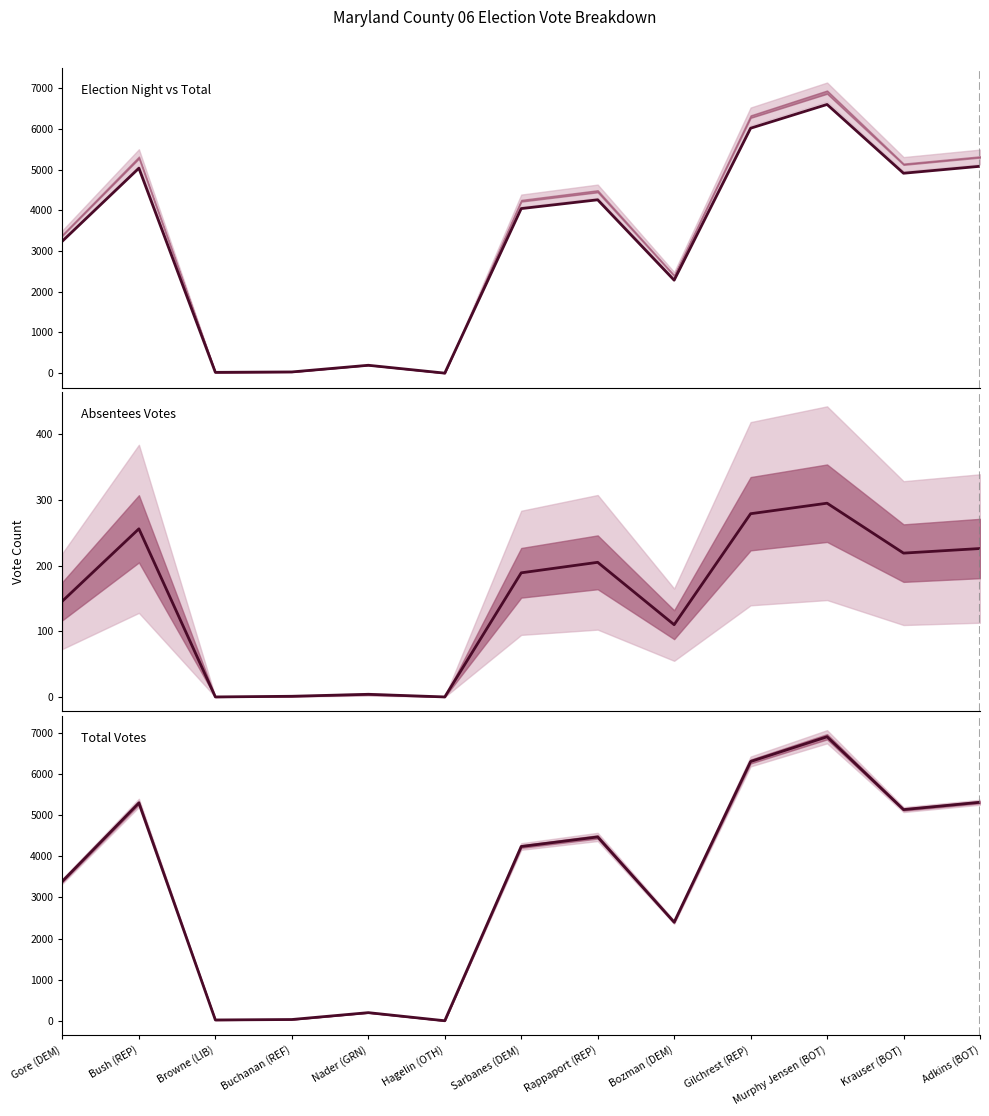

Count the number of data series in this chart.

3